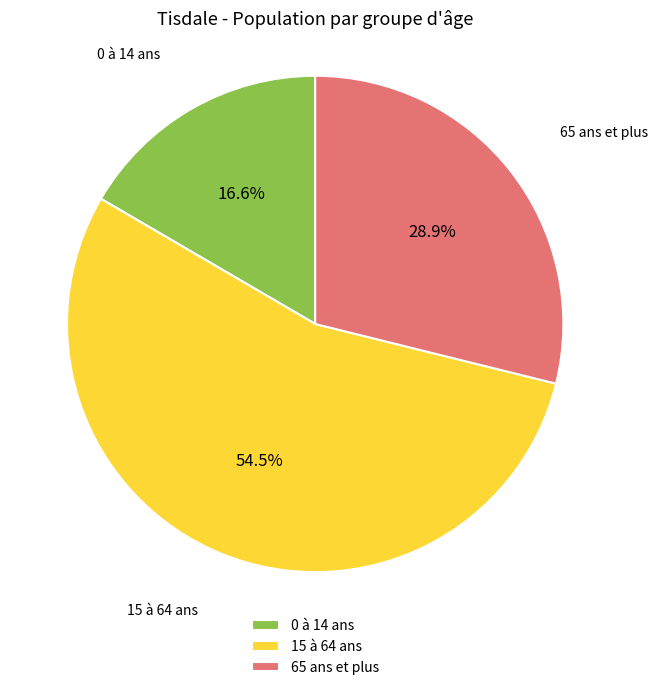

Approximately how many times larger is the value at 15 à 64 ans compared to 65 ans et plus?

1.9